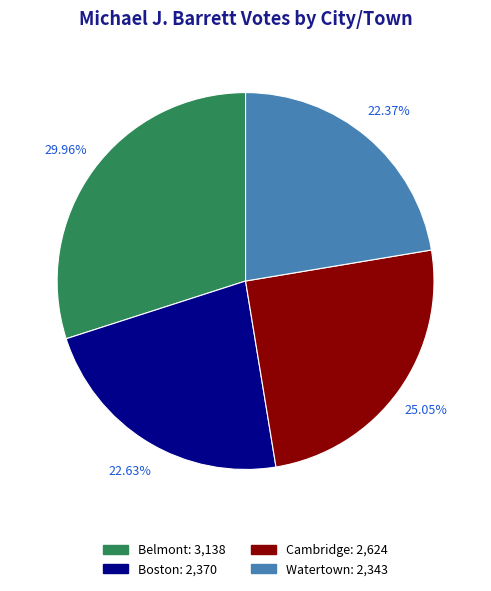

Which category has the biggest portion of the pie?

Belmont